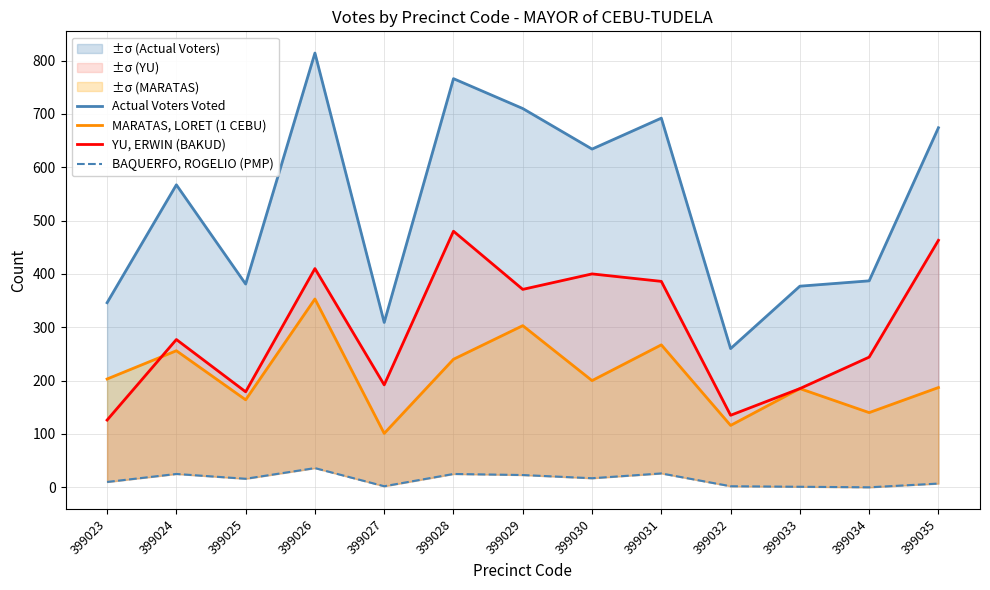

Reading left to right, transcribe all the data shown in this chart.

Actual Voters Voted: 346	567	381	814	309	766	710	634	692	260	377	387	674
MARATAS, LORET (1 CEBU): 203	256	164	353	101	240	303	200	267	116	185	140	187
YU, ERWIN (BAKUD): 126	277	179	410	192	480	371	400	386	135	185	244	463
BAQUERFO, ROGELIO (PMP): 10	25	16	36	2	25	23	17	26	2	1	0	7